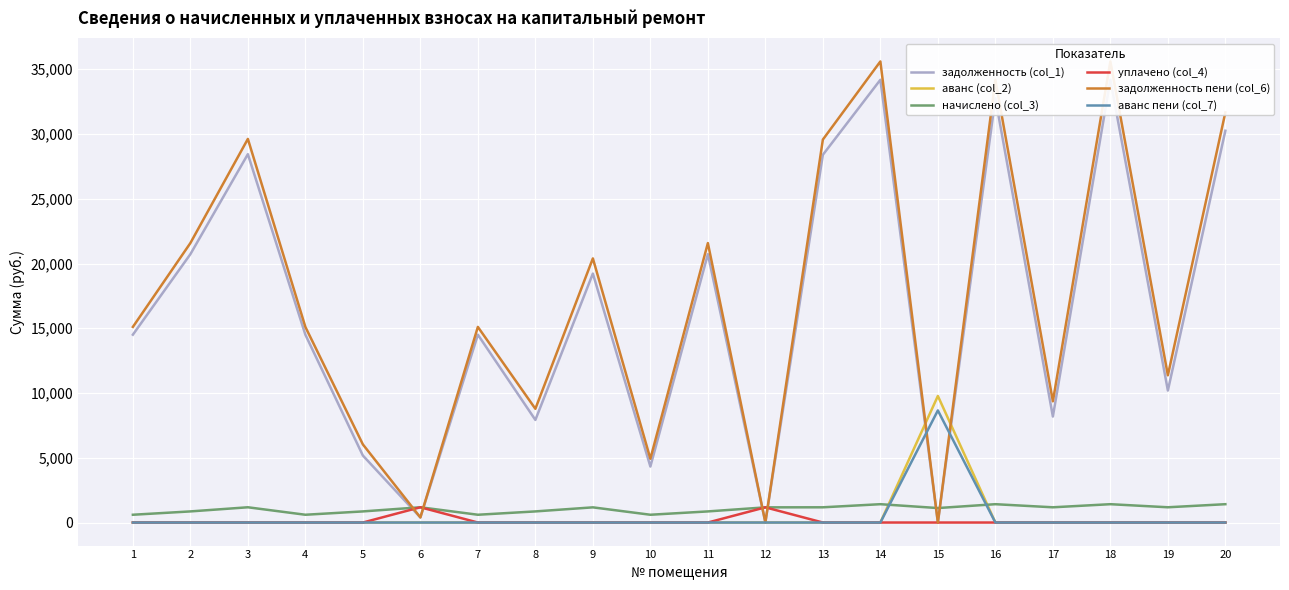

At 2, list the series in order from smallest to largest.

аванс (col_2), уплачено (col_4), аванс пени (col_7), начислено (col_3), задолженность (col_1), задолженность пени (col_6)